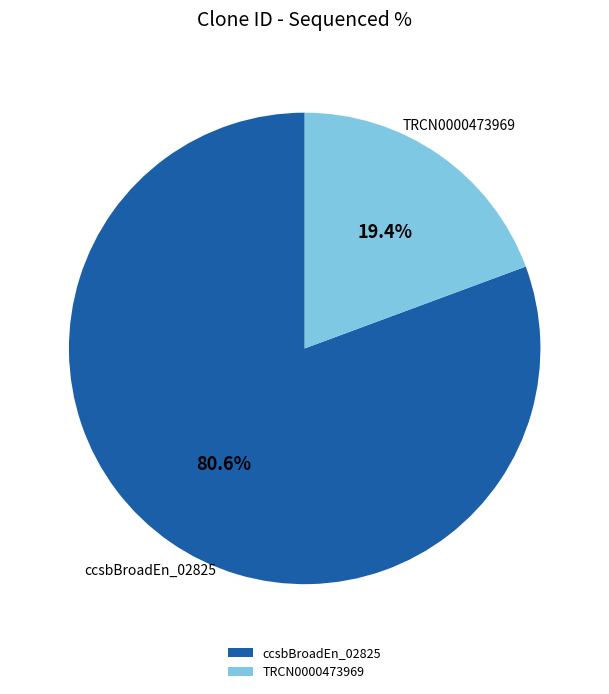

Between ccsbBroadEn_02825 and TRCN0000473969, which is larger?

ccsbBroadEn_02825